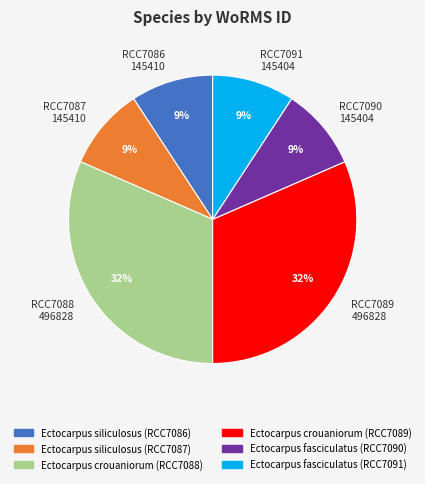

To the nearest percent, what is the average slice percentage?

17%